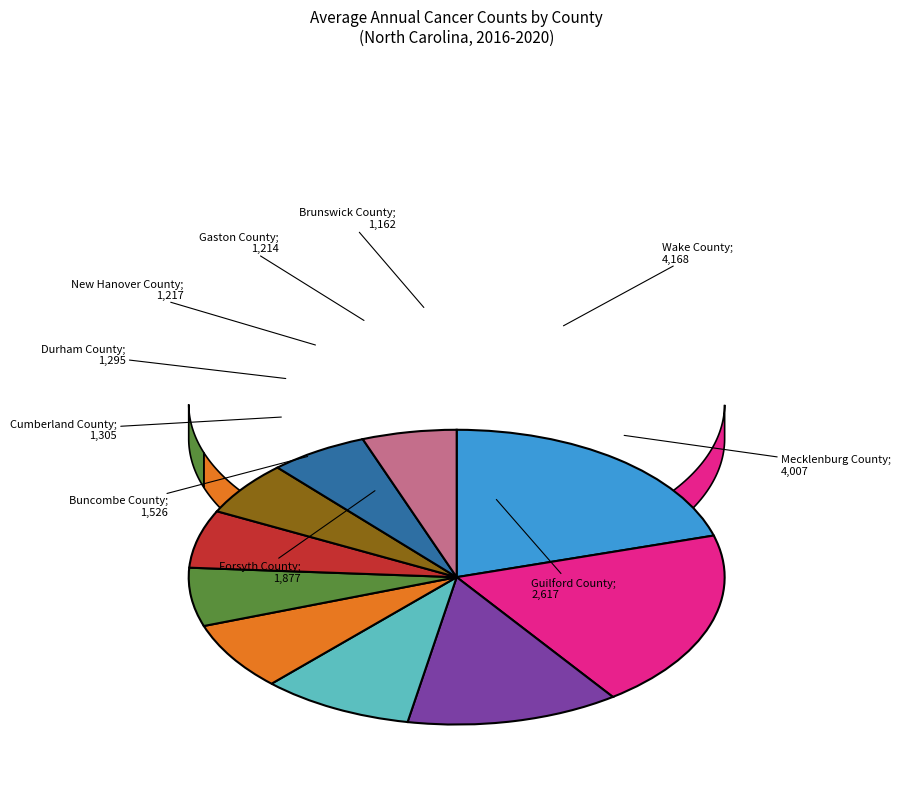

Is it true that New Hanover County is 14% of the pie?

False